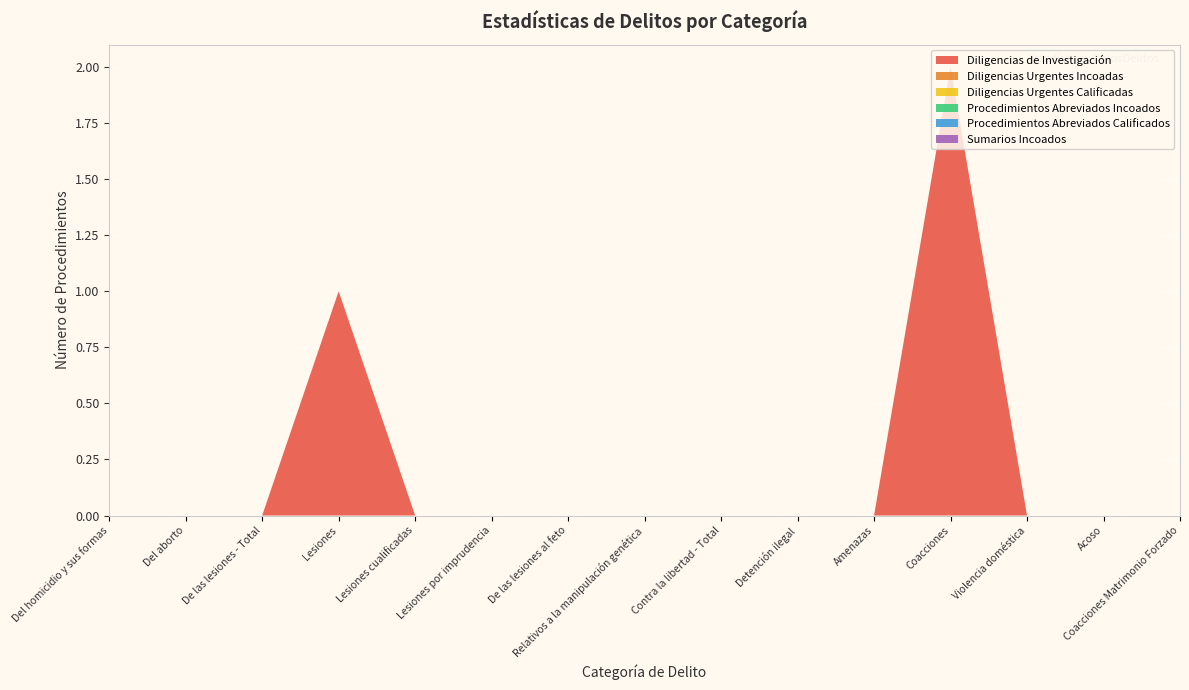

Reading right to left, list all the values displayed in this chart.

Diligencias de Investigación: 0	0	0	2	0	0	0	0	0	0	0	1	0	0	0
Diligencias Urgentes Incoadas: 0	0	0	0	0	0	0	0	0	0	0	0	0	0	0
Diligencias Urgentes Calificadas: 0	0	0	0	0	0	0	0	0	0	0	0	0	0	0
Procedimientos Abreviados Incoados: 0	0	0	0	0	0	0	0	0	0	0	0	0	0	0
Procedimientos Abreviados Calificados: 0	0	0	0	0	0	0	0	0	0	0	0	0	0	0
Sumarios Incoados: 0	0	0	0	0	0	0	0	0	0	0	0	0	0	0